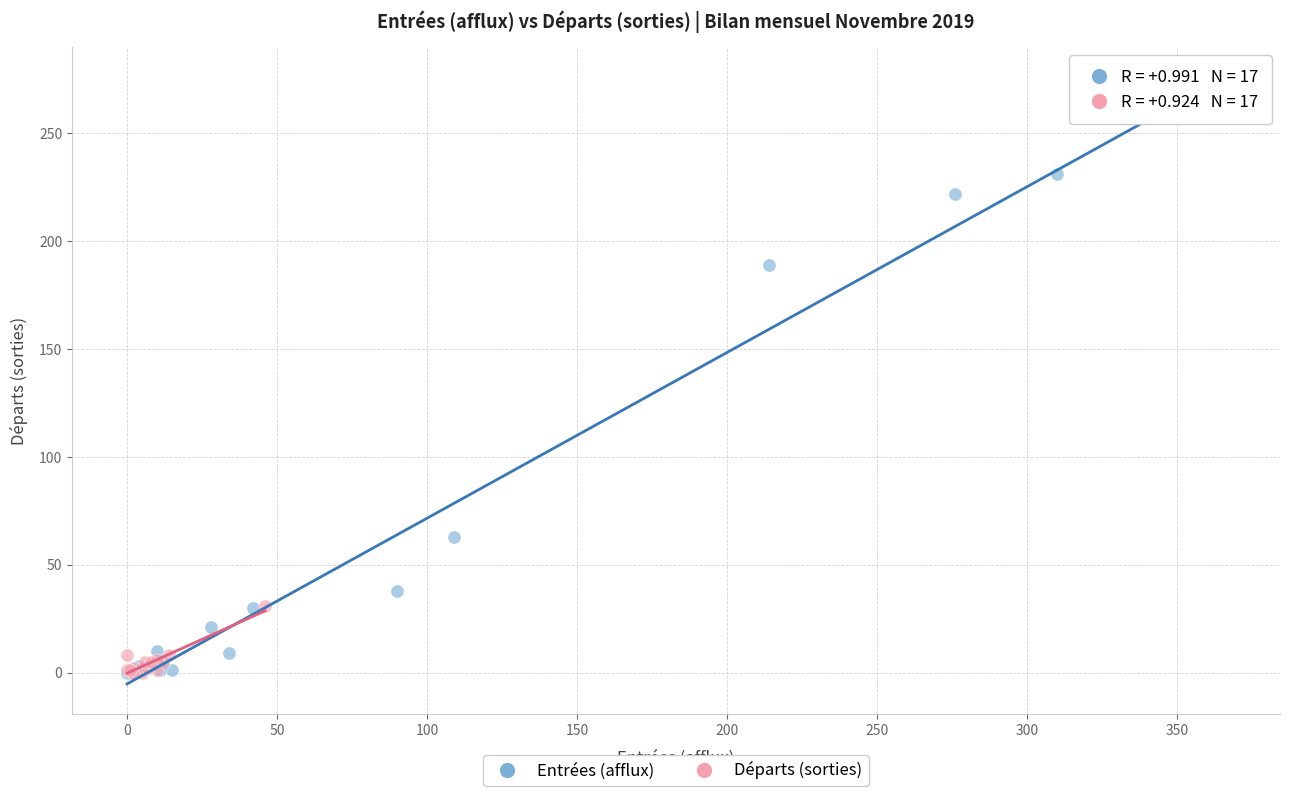

What are all the series names shown in the legend?

Entrées (afflux), Départs (sorties)